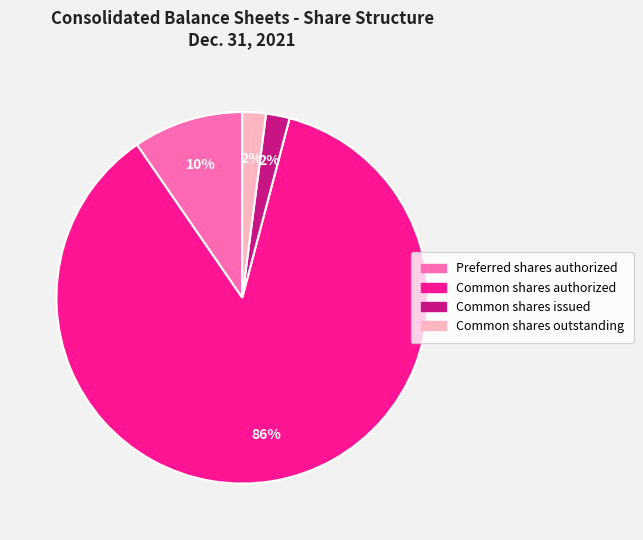

Does any single category account for the majority?

Yes